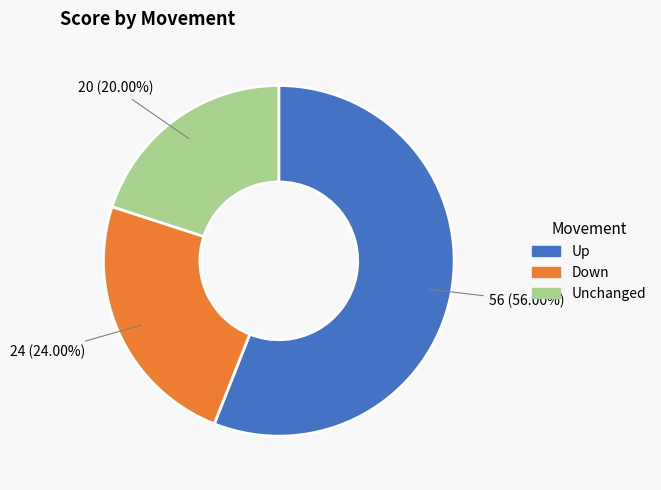

Rank the categories by value from highest to lowest.

Up, Down, Unchanged